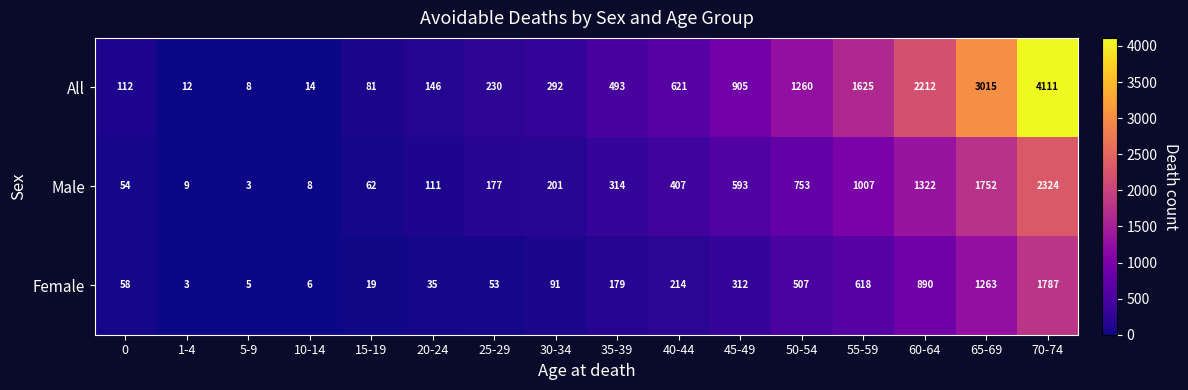

Rank the series by their average value, from lowest to highest.

Female, Male, All